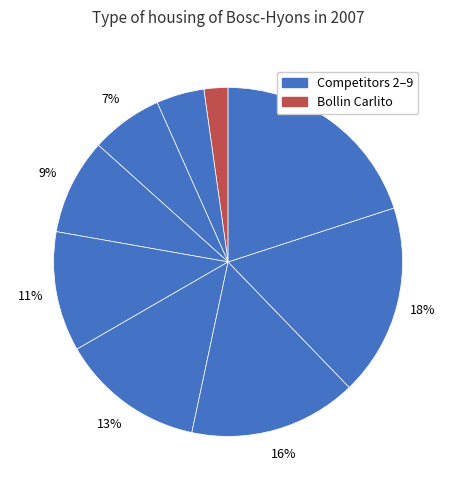

How many slices are in this pie chart?

9